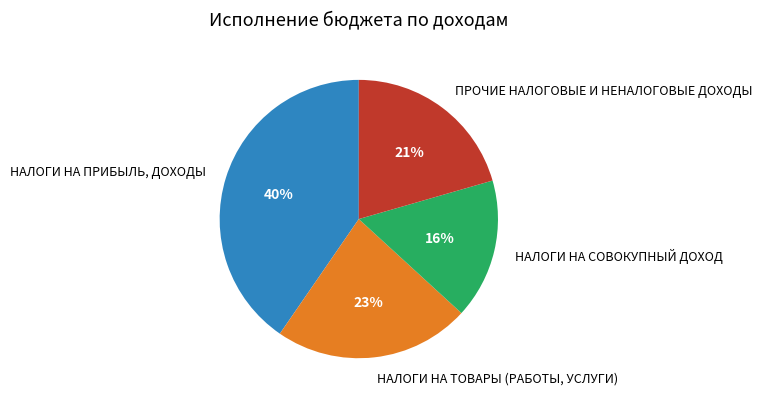

Combined, do НАЛОГИ НА ТОВАРЫ (РАБОТЫ, УСЛУГИ) and НАЛОГИ НА СОВОКУПНЫЙ ДОХОД account for over 50%?

No